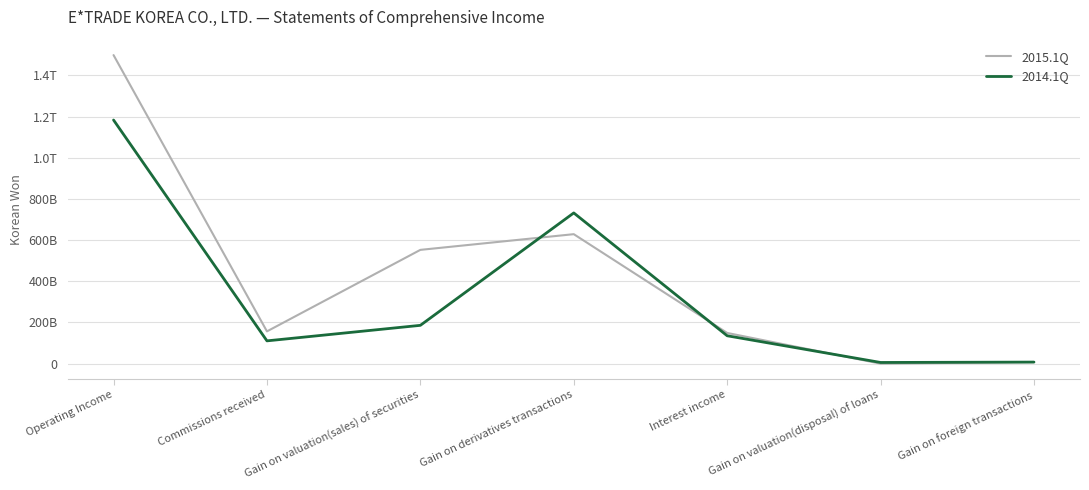

Is it true that 2015.1Q equals 15683204363 at Commissions received?

True